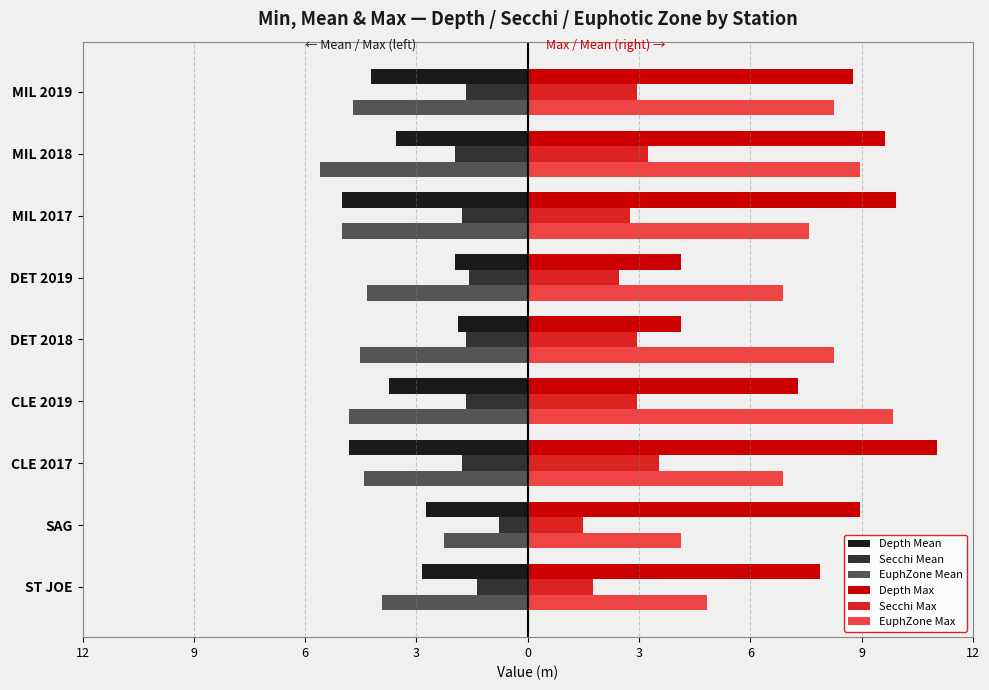

What are all the series names shown in the legend?

Depth Mean, Secchi Mean, EuphZone Mean, Depth Max, Secchi Max, EuphZone Max